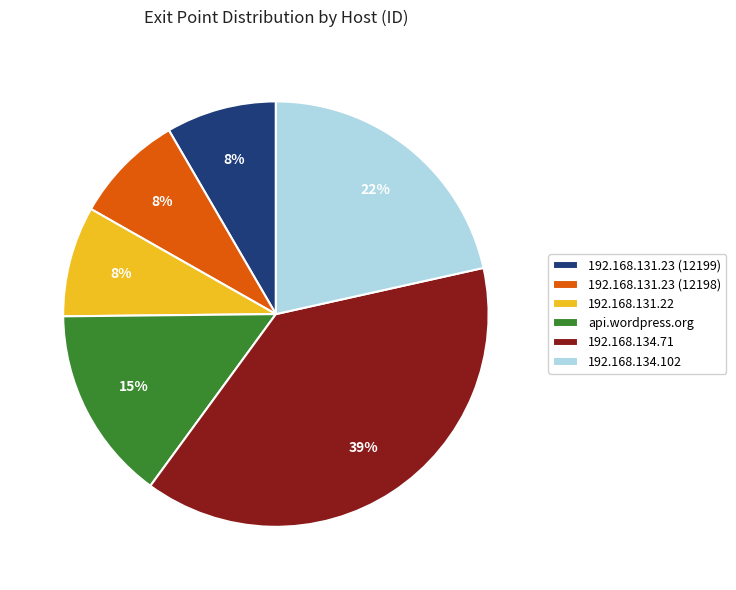

Is the sum of 192.168.131.23 (12199) and 192.168.134.71 greater than half?

No